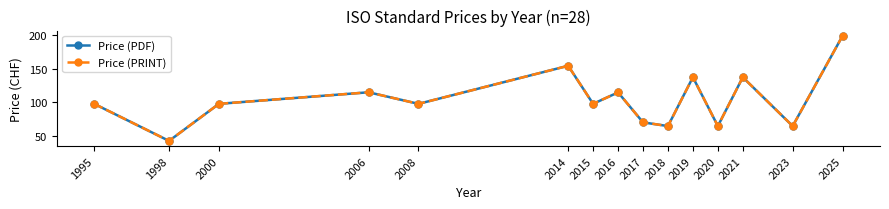

What is the minimum value shown in the chart?

43.0